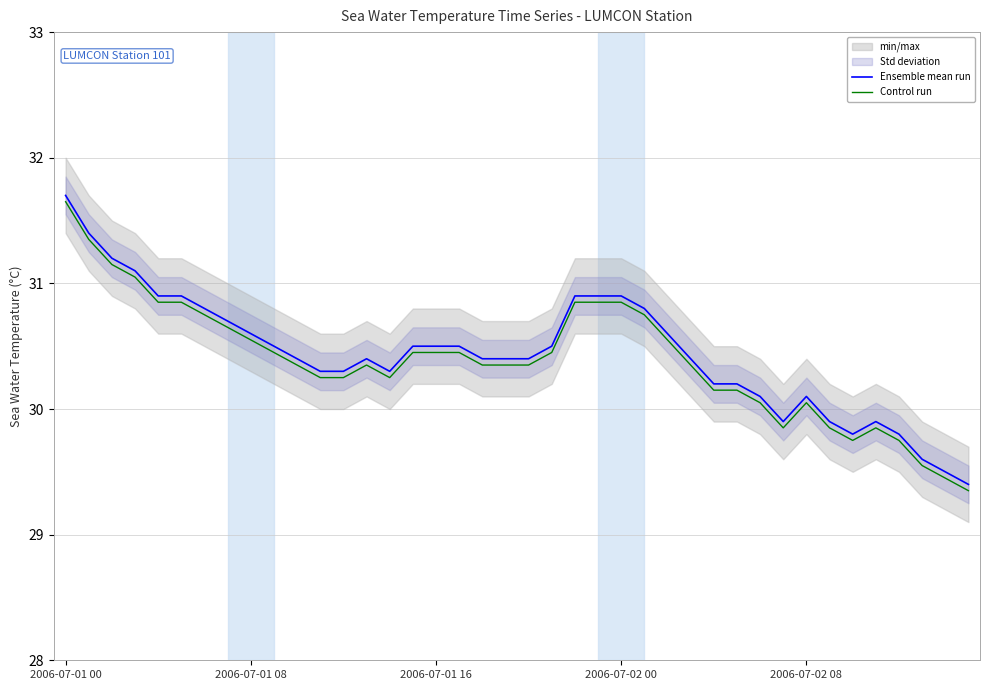

True or false: Ensemble mean run and Control run intersect in this chart.

False